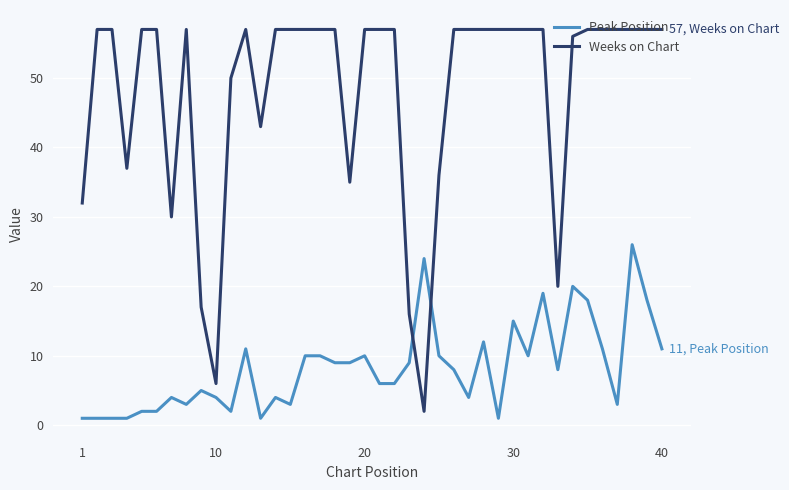

What is the greatest value displayed?

57